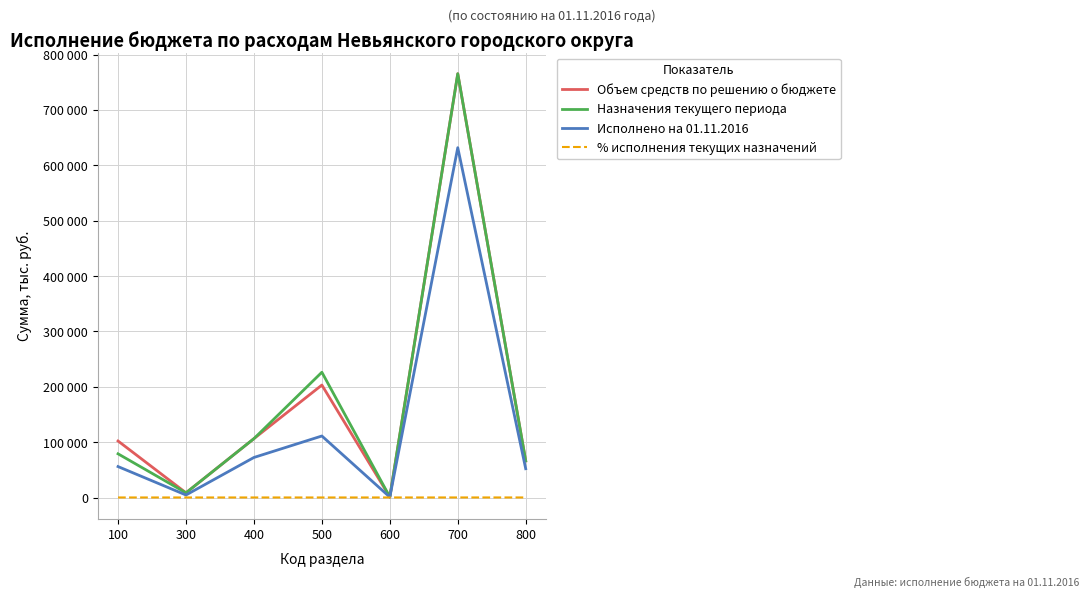

What is the sum of all Исполнено на 01.11.2016 values?

928254.0